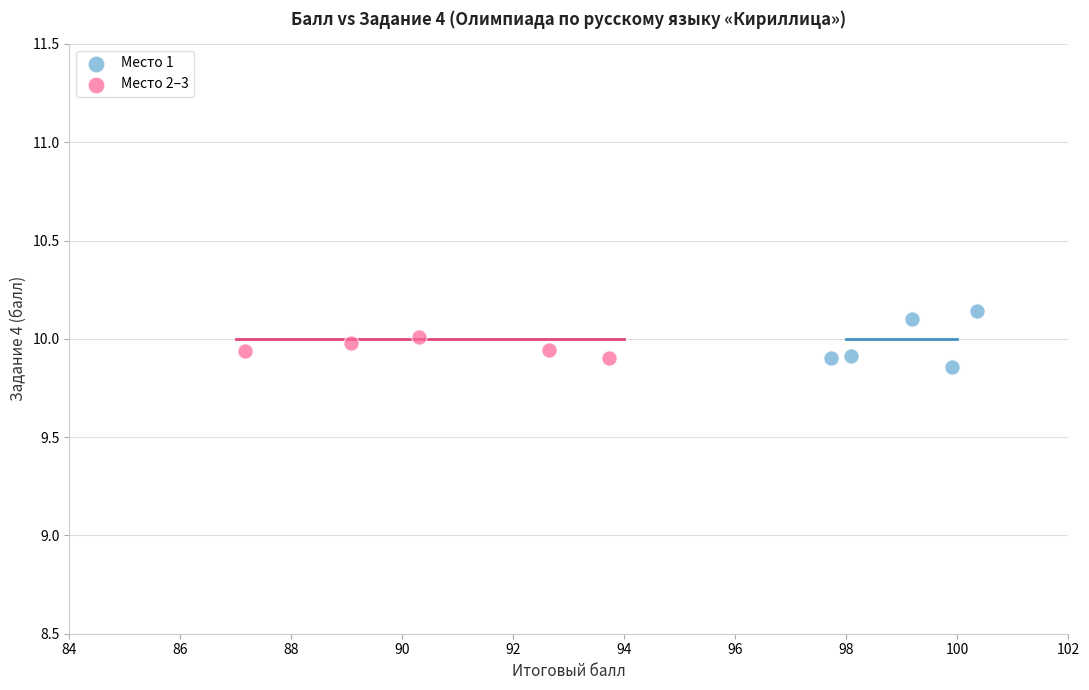

What are all the series names shown in the legend?

Место 1, Место 2–3